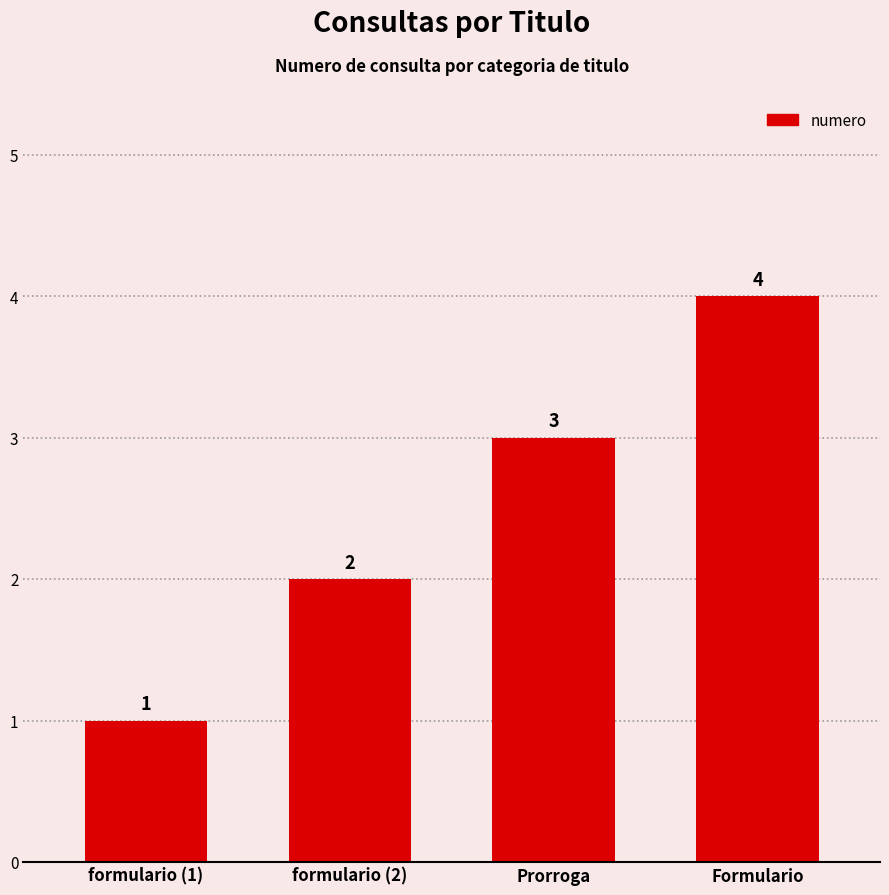

Count the number of data series in this chart.

1